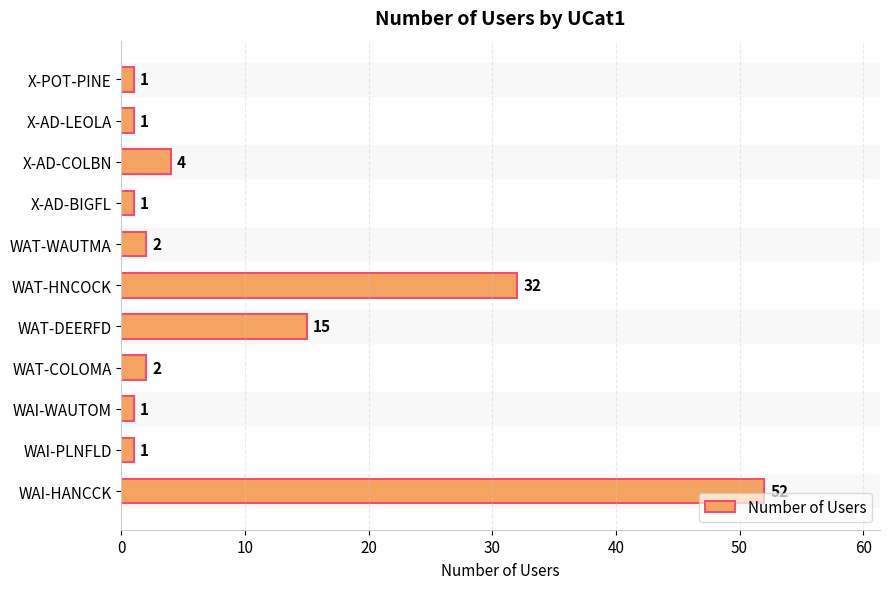

At which label is the value closest to 26?

WAT-HNCOCK